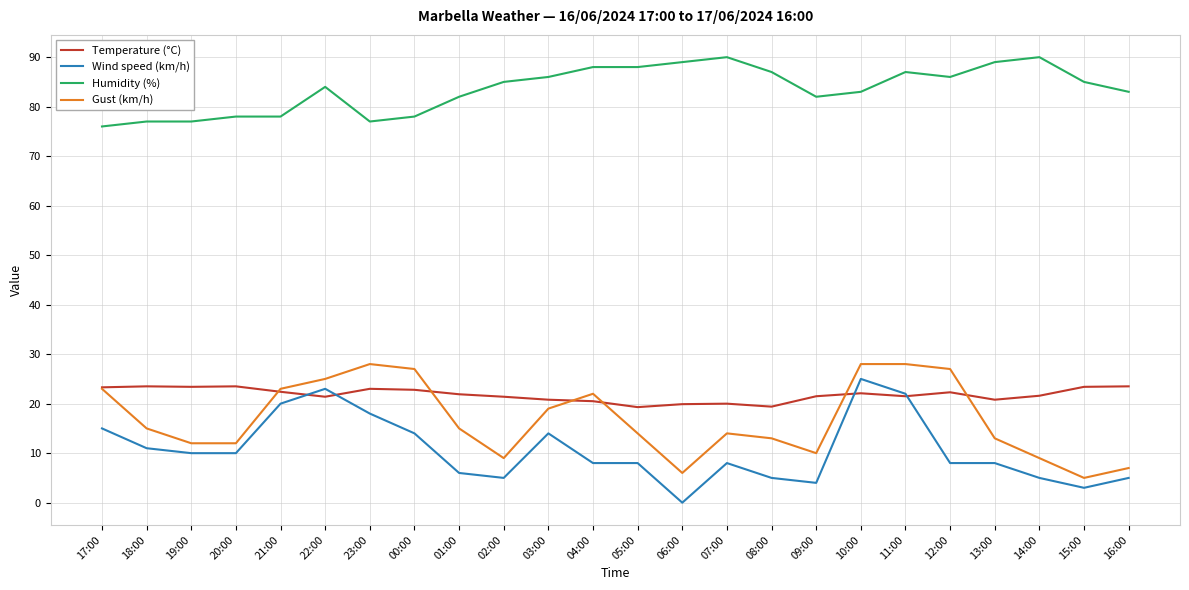

At 12:00, list the series in order from smallest to largest.

Wind speed (km/h), Temperature (°C), Gust (km/h), Humidity (%)